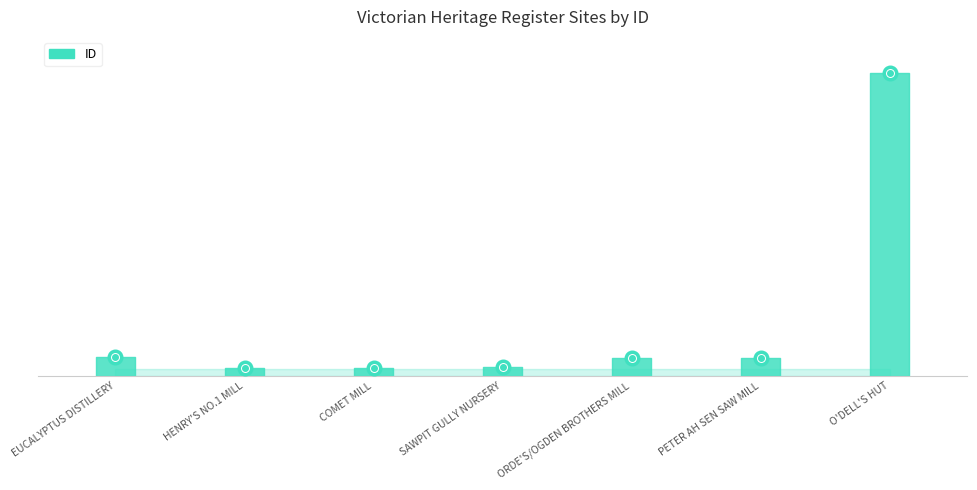

How many lines are shown in the chart?

1